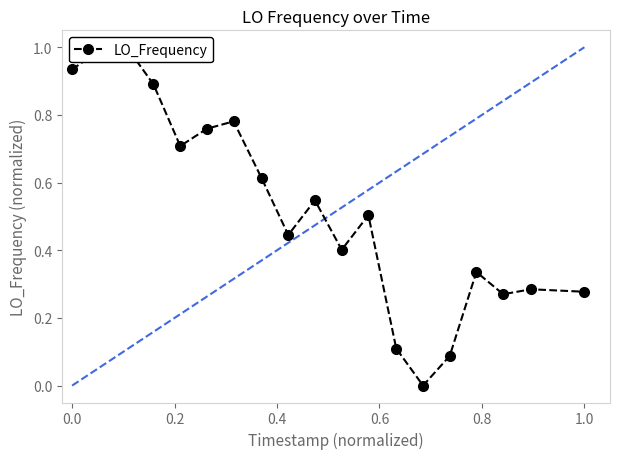

How many points are higher than both their immediate neighbors (excluding endpoints)?

6